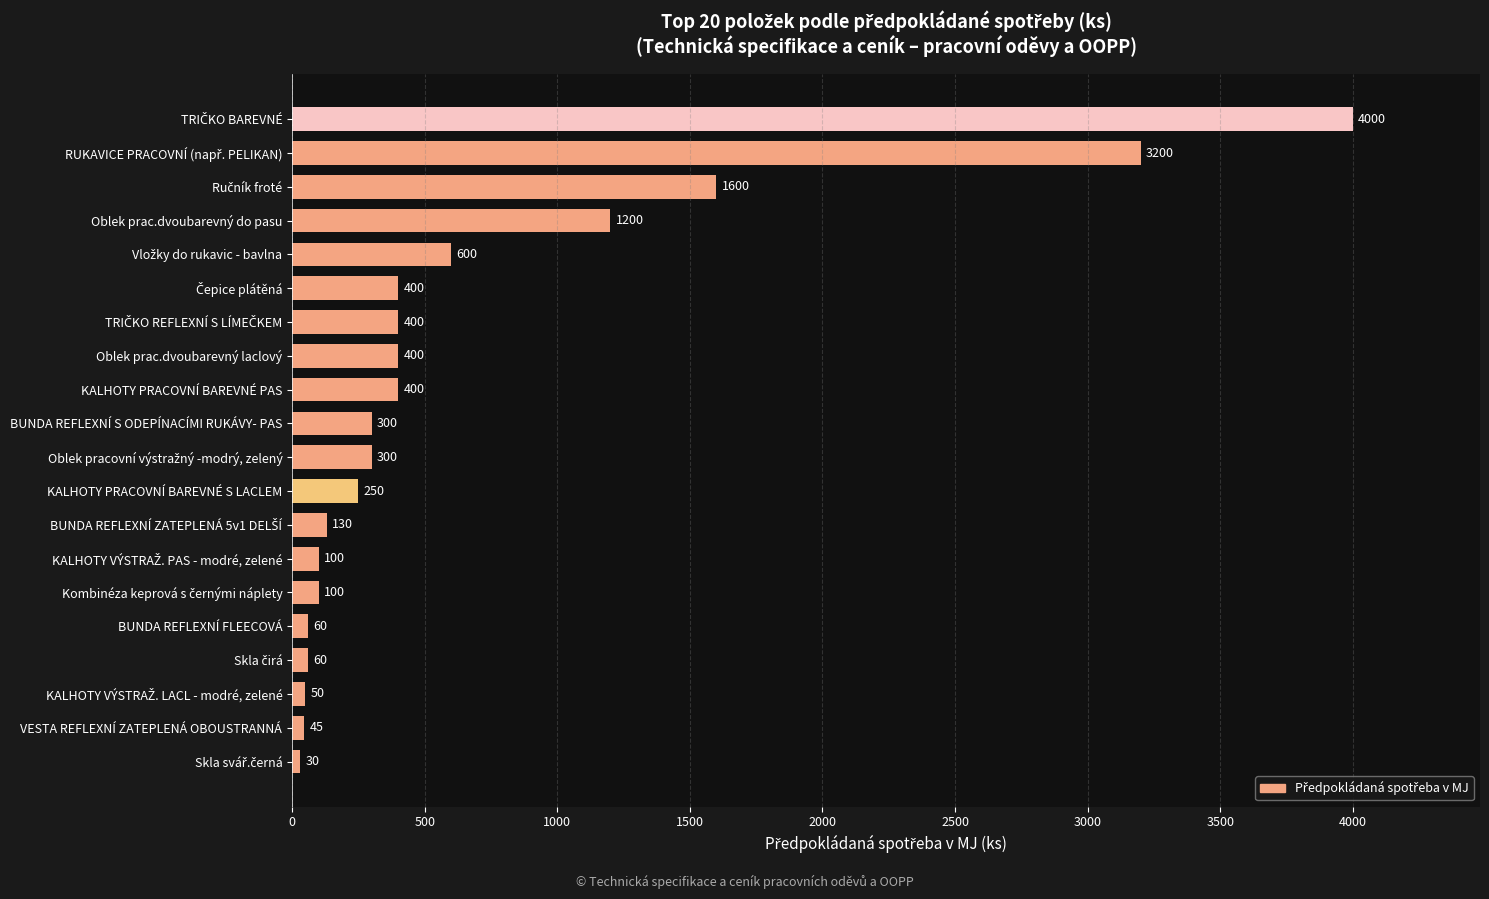

True or false: the data shows 539 at Oblek prac.dvoubarevný laclový.

False